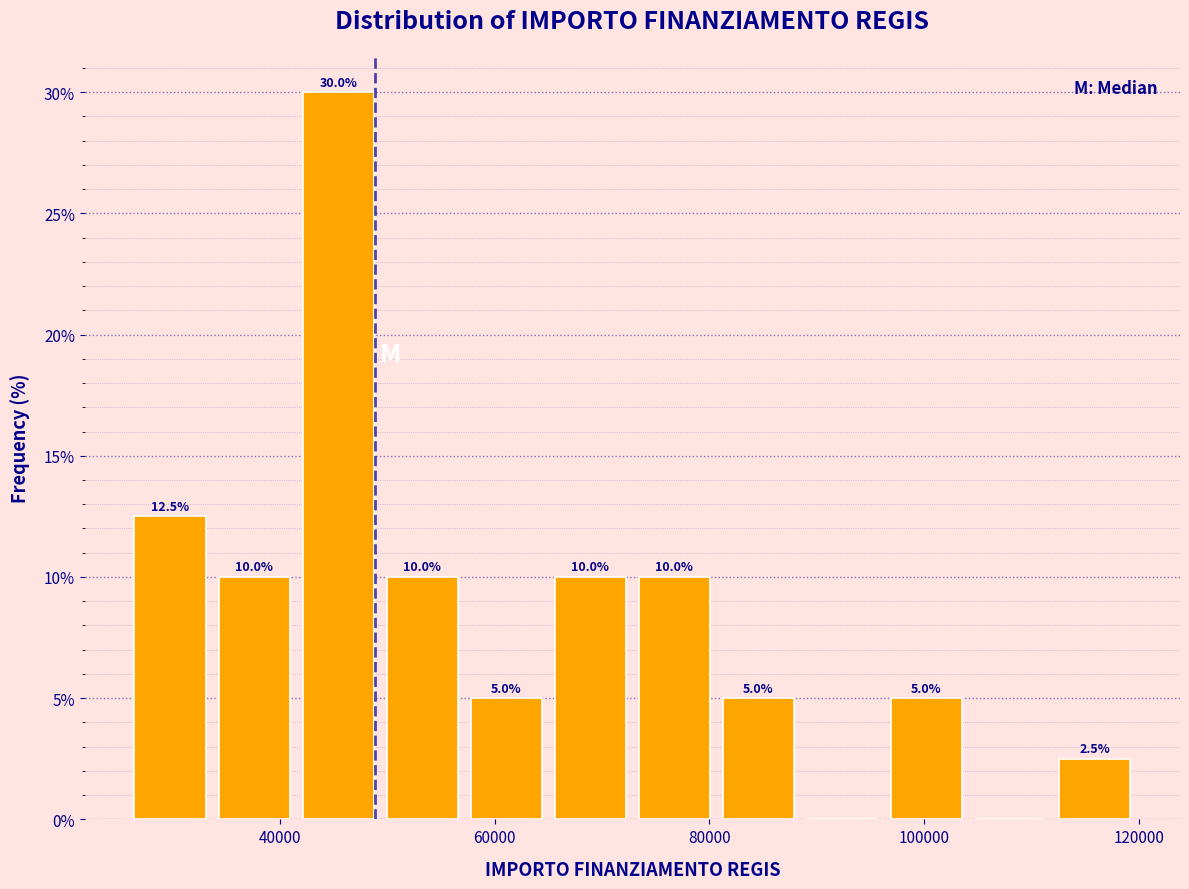

Read against the x-axis, roughly where is the centre of the tallest bar?

46000